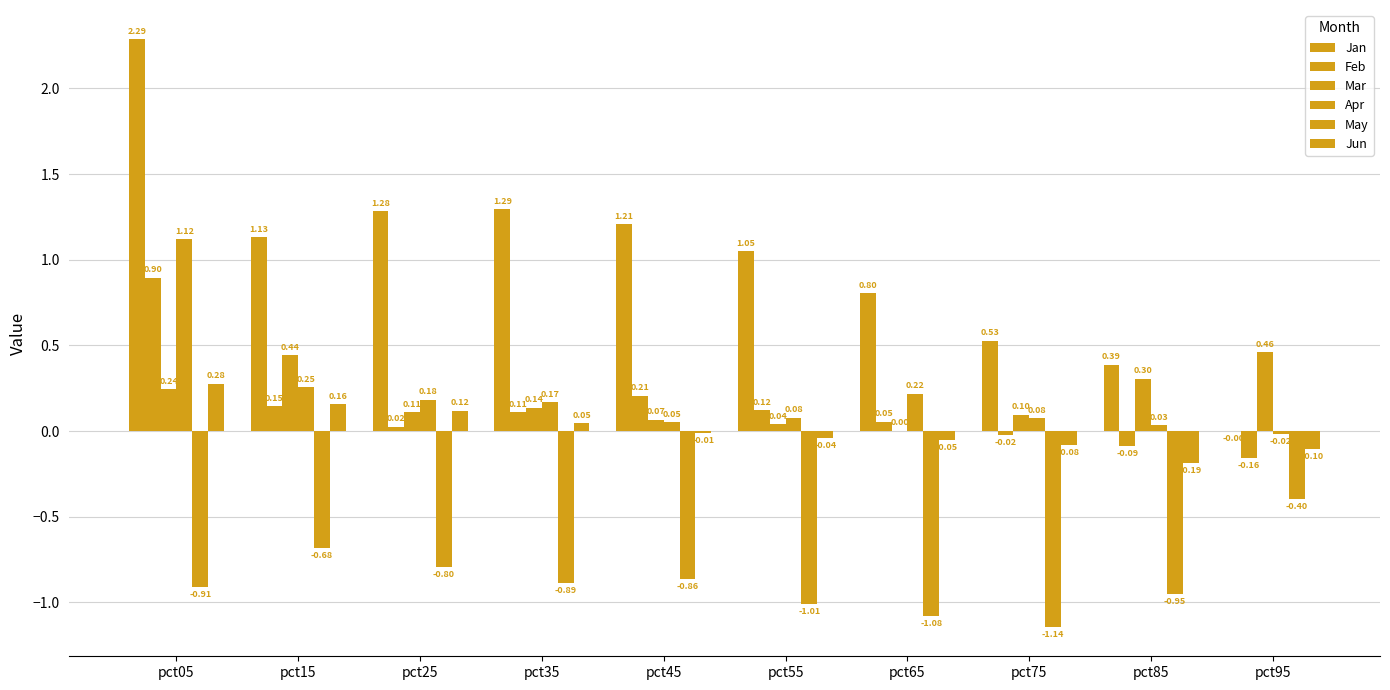

Are the bars grouped side by side (vs. stacked)?

Yes